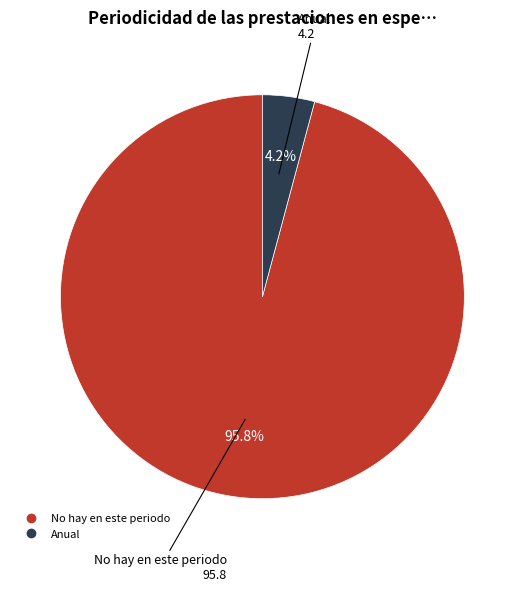

How many slices are in this pie chart?

2